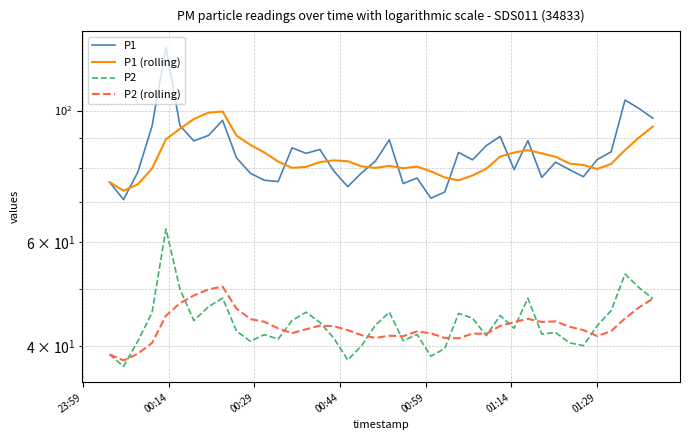

Reading left to right, transcribe all the data shown in this chart.

P1: 75.7	70.8	78.7	94.1	127.8	94.3	88.9	90.8	96.3	83.2	78.3	76.3	75.9	86.5	84.7	86.0	79.0	74.4	78.5	82.2	89.2	75.3	76.9	71.1	72.9	85.0	82.6	87.2	90.4	79.5	89.0	77.1	81.8	79.5	77.3	82.7	85.2	104.2	100.8	97.1
P1 (rolling): 75.7	73.2	75.0	79.8	89.4	93.1	96.8	99.2	99.6	90.7	87.5	85.0	82.0	80.0	80.3	81.9	82.4	82.1	80.5	80.0	80.7	79.9	80.4	79.0	77.1	76.2	77.7	79.8	83.6	84.9	85.7	84.7	83.6	81.4	80.9	79.7	81.3	85.8	90.0	94.0
P2: 38.8	37.0	40.8	45.6	63.1	50.0	44.2	46.7	48.2	42.4	40.8	41.9	41.1	44.2	45.7	43.9	41.3	37.9	40.1	43.4	45.7	40.9	41.9	38.5	39.7	45.5	44.6	41.7	45.1	42.9	48.2	42.0	42.2	40.5	40.1	43.4	46.0	53.0	50.2	48.1
P2 (rolling): 38.8	37.9	38.9	40.5	45.1	47.3	48.7	49.9	50.4	46.3	44.5	44.0	42.9	42.1	42.7	43.4	43.2	42.6	41.8	41.3	41.7	41.6	42.4	42.1	41.3	41.3	42.0	42.0	43.3	44.0	44.5	44.0	44.1	43.2	42.6	41.6	42.4	44.6	46.5	48.1